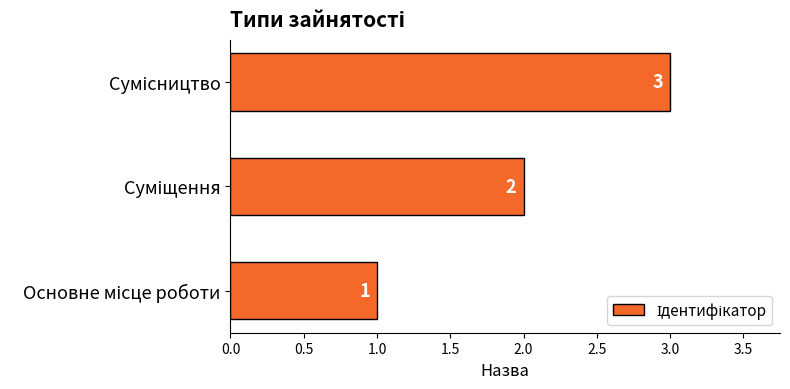

Count the values in the range 1 to 3.

3